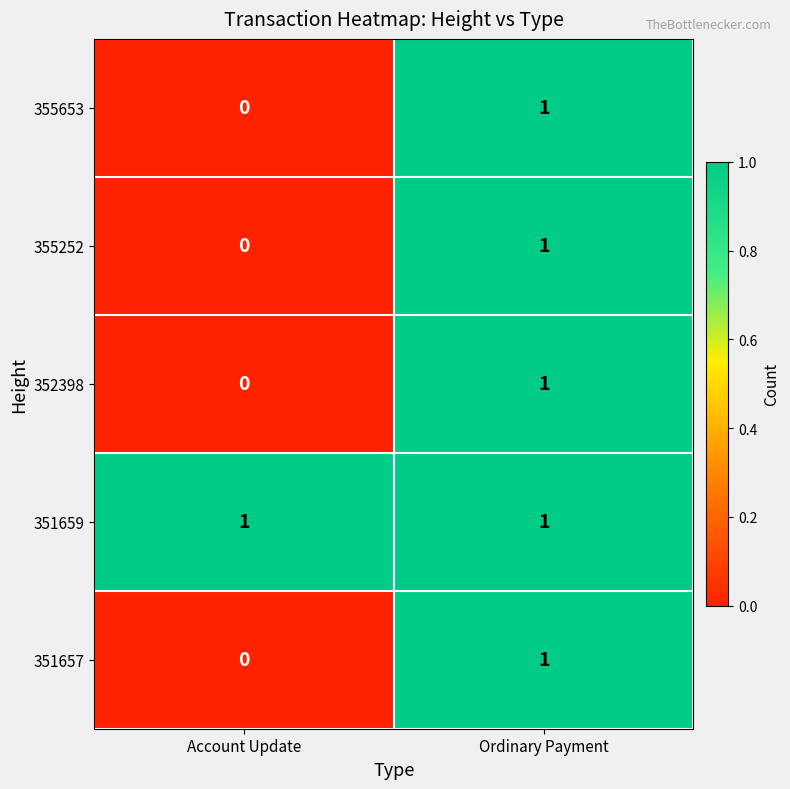

At which label does 355252 reach its minimum?

Account Update